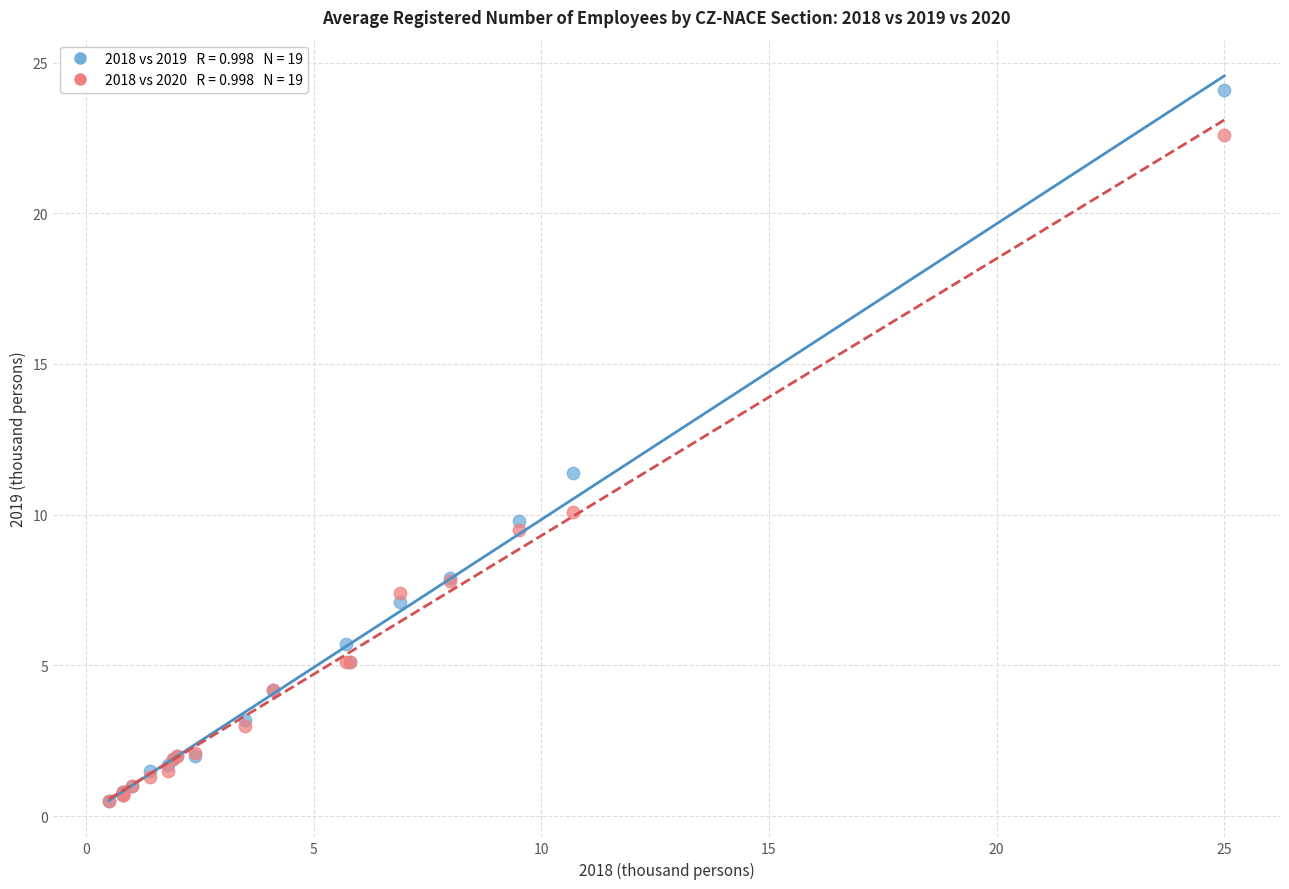

Across all series, what Y value is closest to 12?

11.4